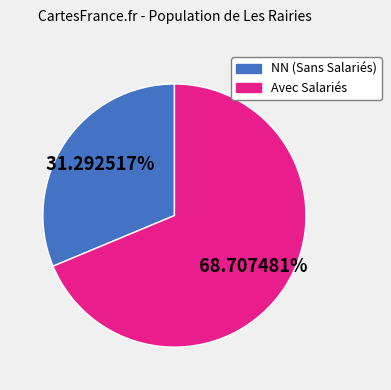

How many segments does this pie chart have?

2